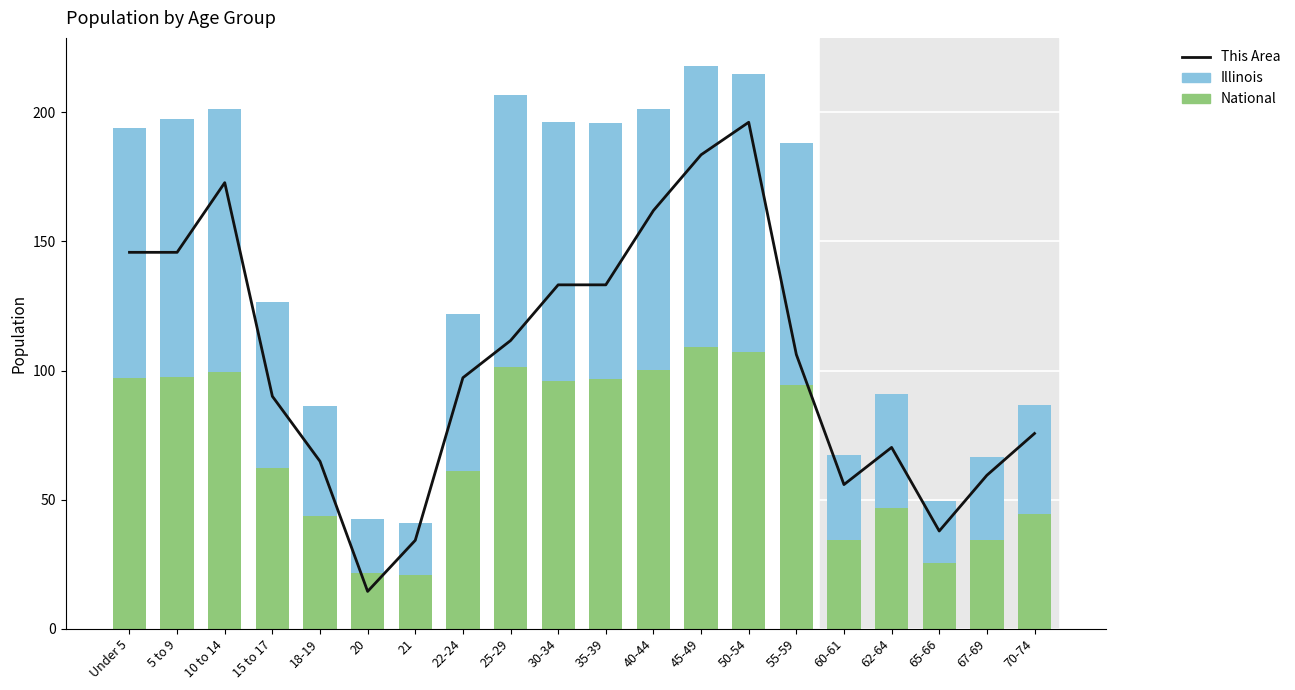

What is the sum of the This Area values at Under 5 and 5 to 9?

291.6